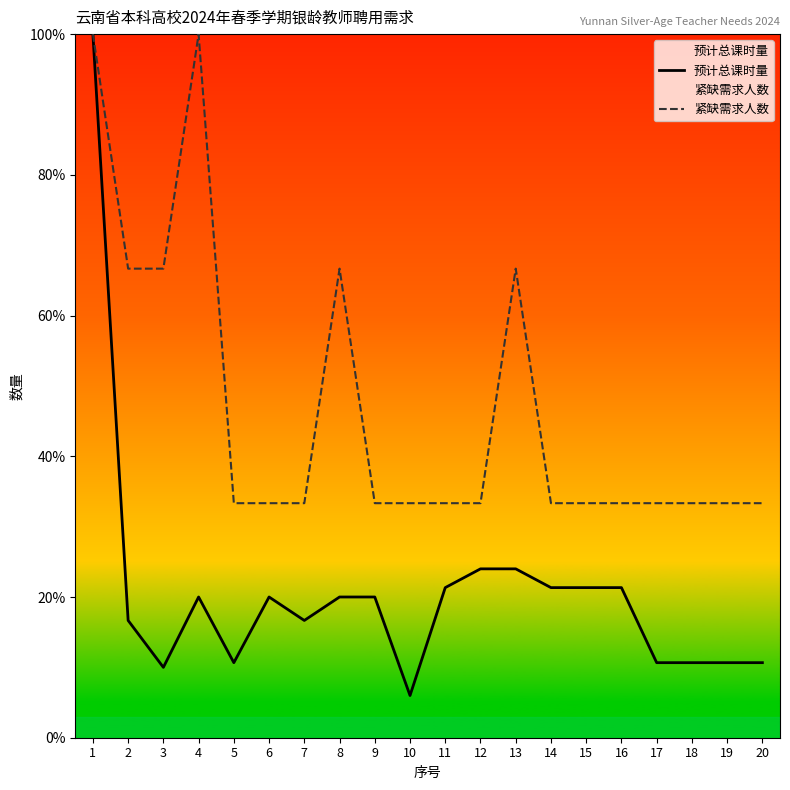

What are all the series names shown in the legend?

预计总课时量, 紧缺需求人数